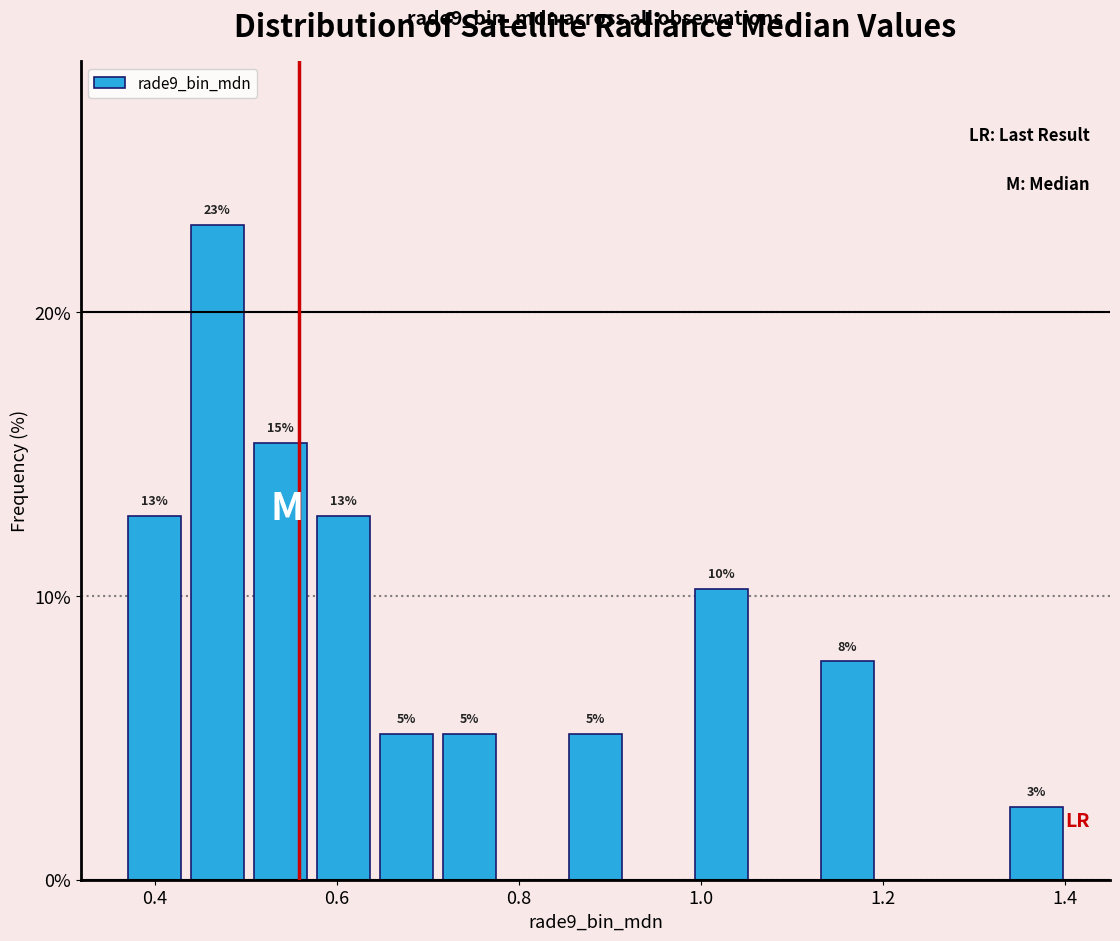

Around what value on the x-axis is the tallest bar? Give the approximate position of its centre, as read against the axis.

0.46